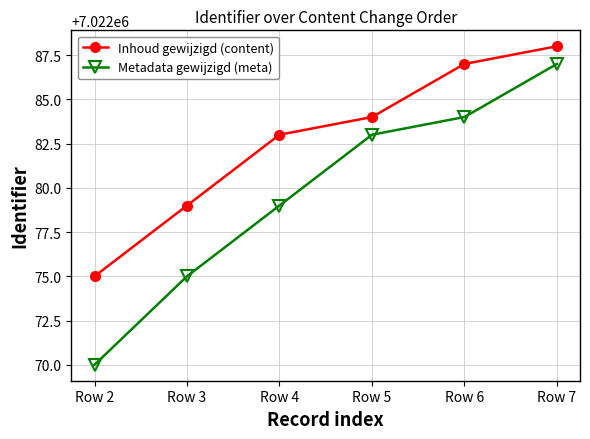

Reading left to right, extract all data points from this chart.

Inhoud gewijzigd (content): 7022075	7022079	7022083	7022084	7022087	7022088
Metadata gewijzigd (meta): 7022070	7022075	7022079	7022083	7022084	7022087